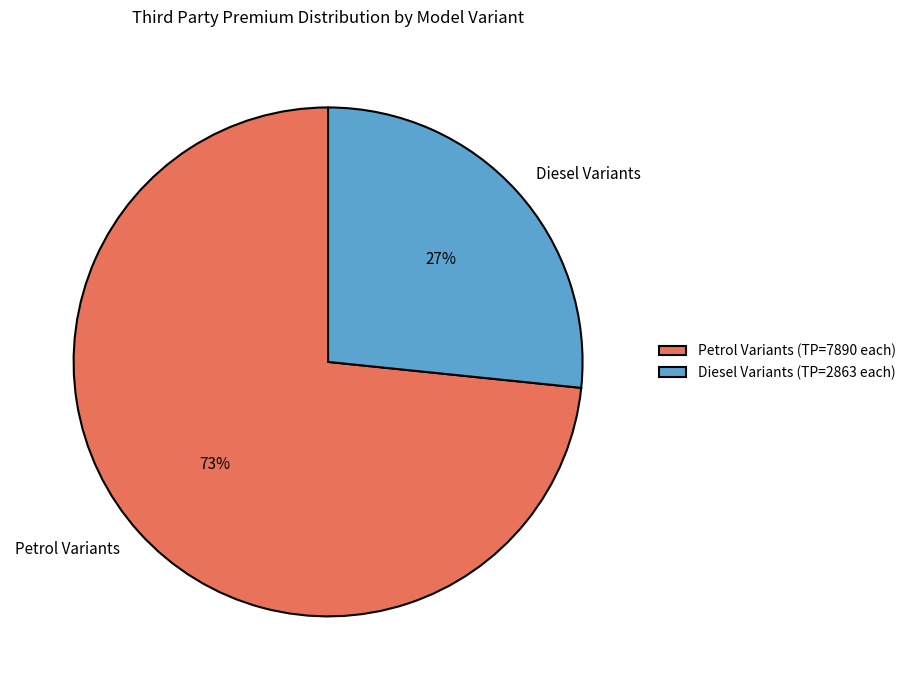

Is it true that Diesel Variants is 27% of the pie?

True